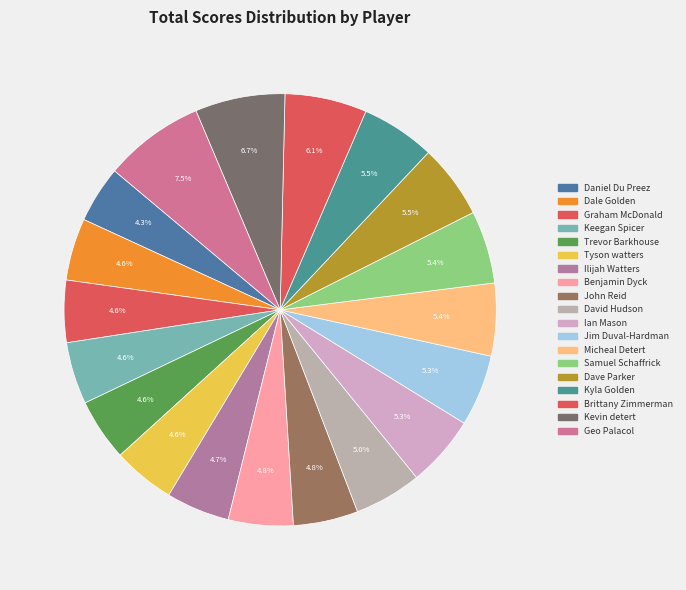

To the nearest percent, what is the combined percentage of Kevin detert and Ilijah Watters?

11%